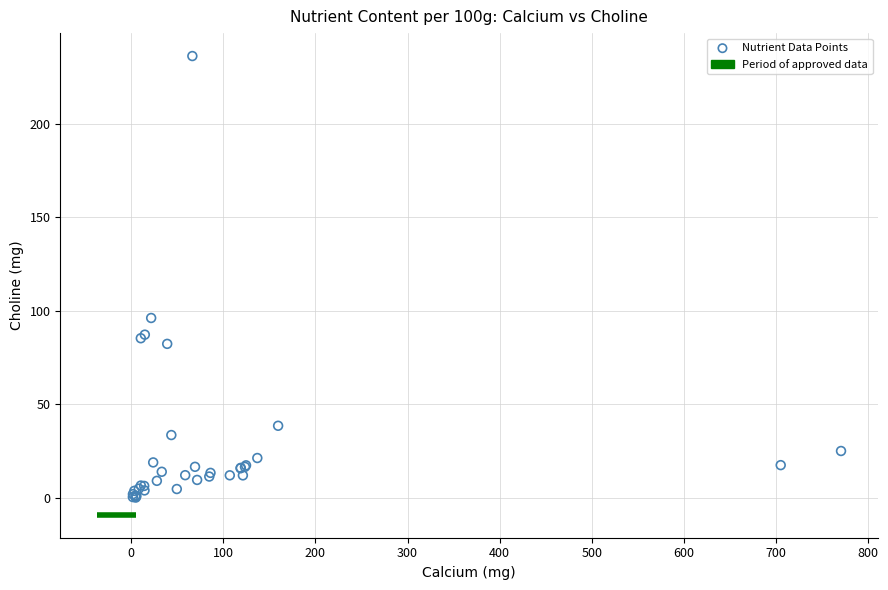

What Y value in the scatter plot is closest to 118?

96.1